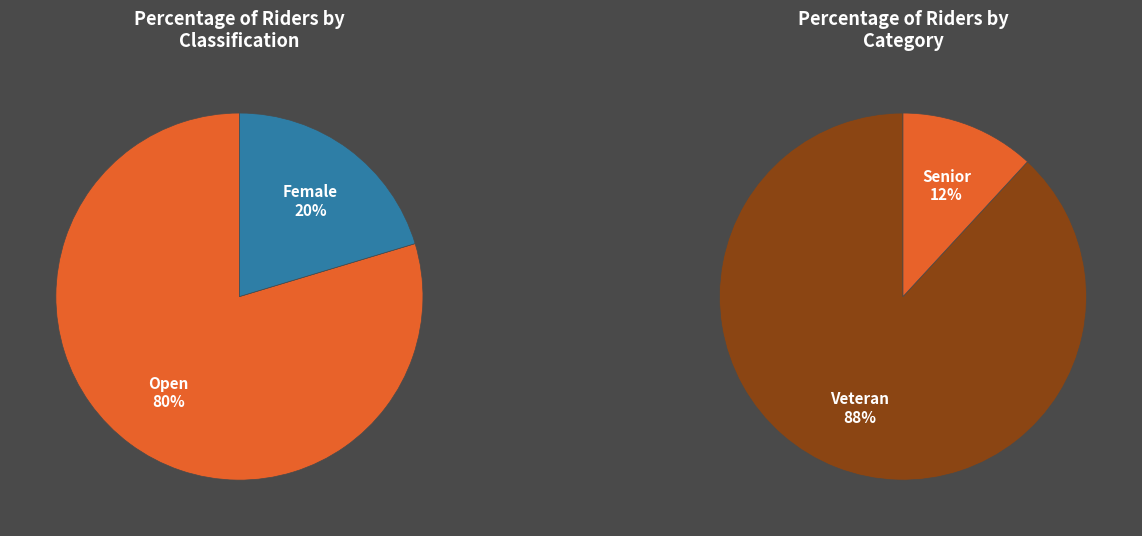

Between classification_values and category_values, which series saw the biggest shift?

category_values